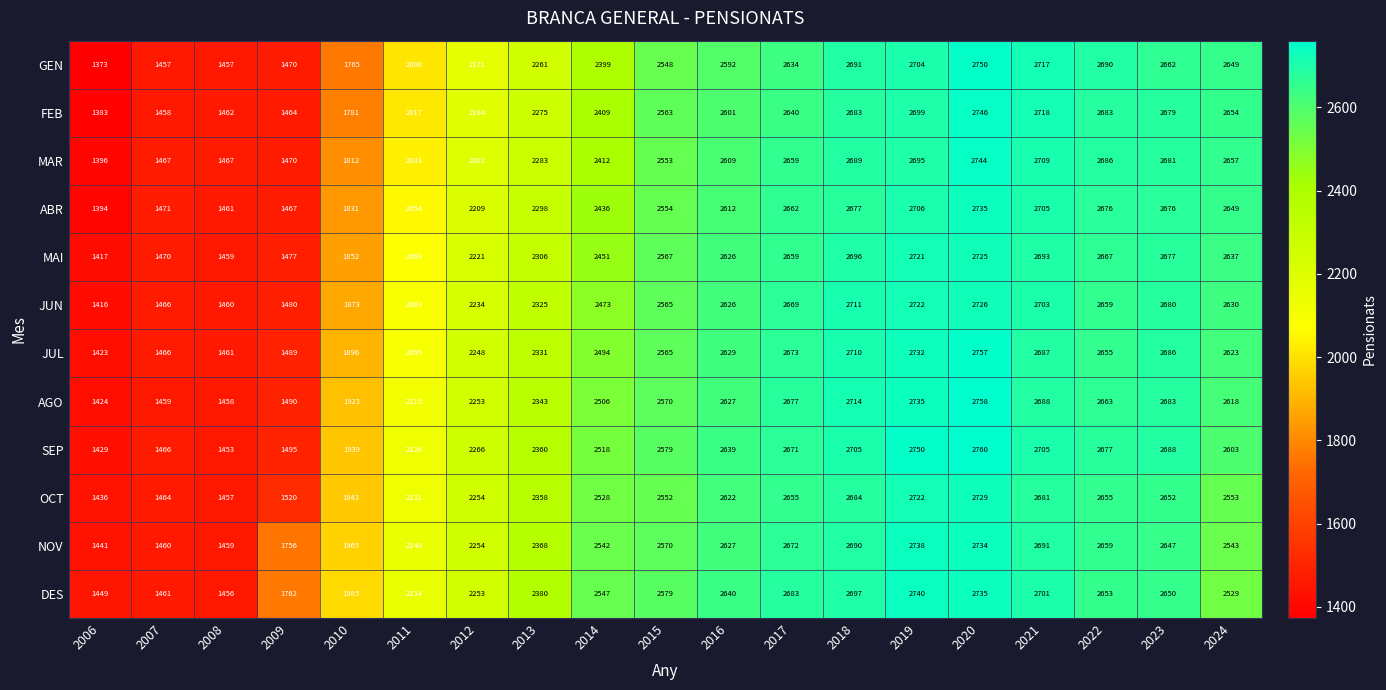

Which series has the largest range (max minus min)?

GEN